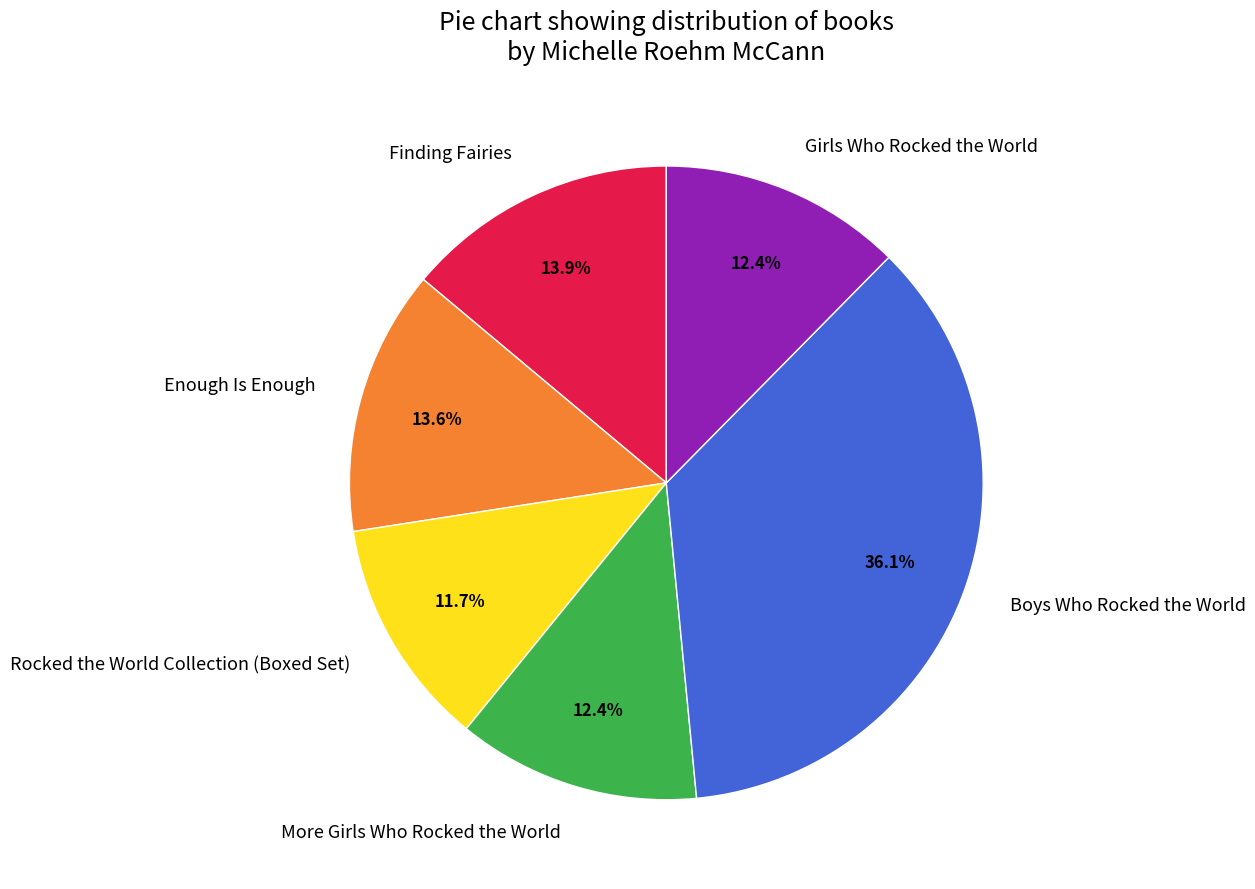

What portion of the pie excludes Boys Who Rocked the World?

63.9%